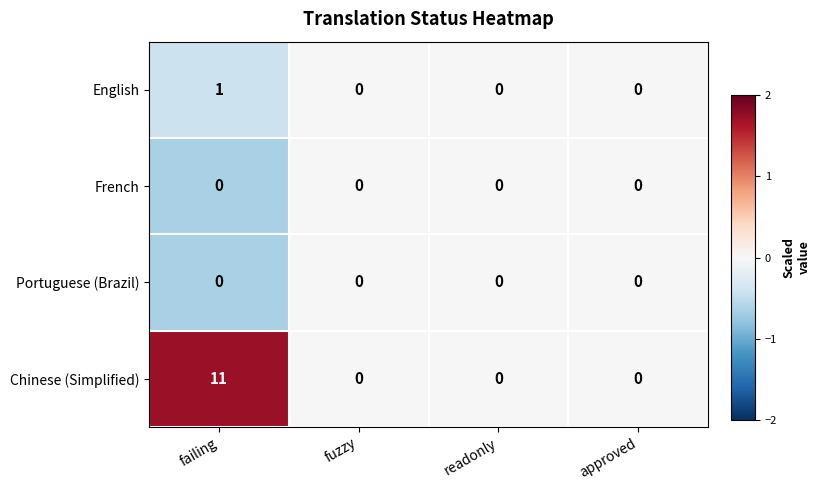

Which series has the largest total across all categories?

Chinese (Simplified)